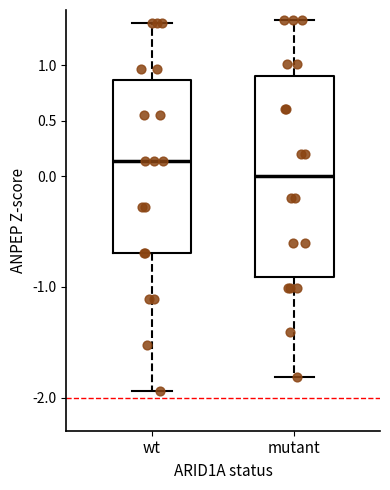

Reading left to right, read every box against the y-axis: the position of its median line, the range the box covers, and the ends of its whiskers. The values are not printed on the chart, so give them approximately, as read against the axis.

wt: median 0.15, box -0.70 to 0.85, whiskers -1.95 to 1.40
mutant: median 0.00, box -0.90 to 0.90, whiskers -1.80 to 1.40